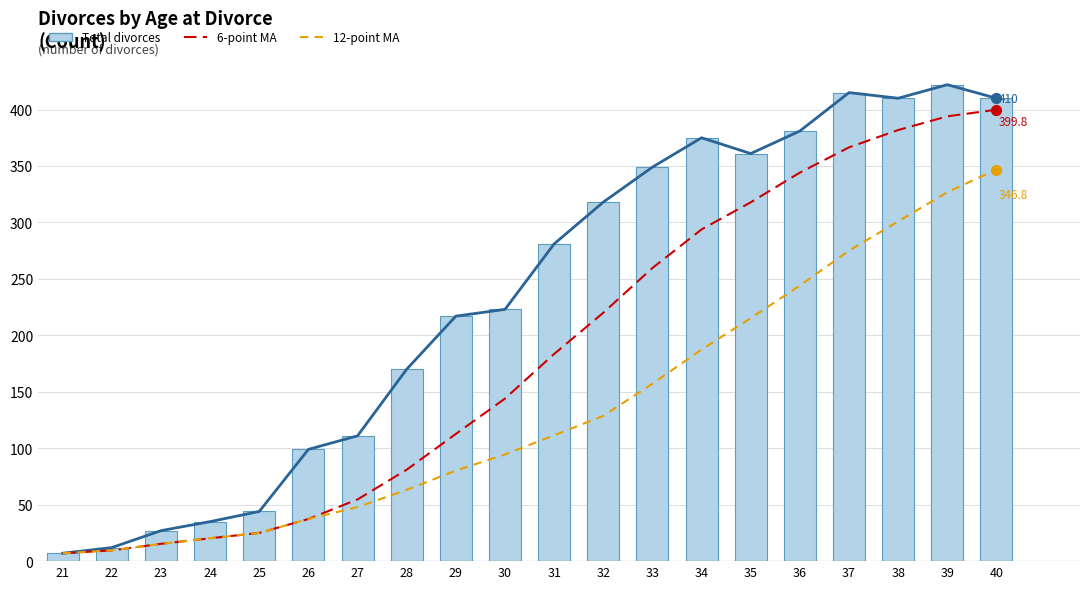

What is the total value across all series at 39?

1564.8